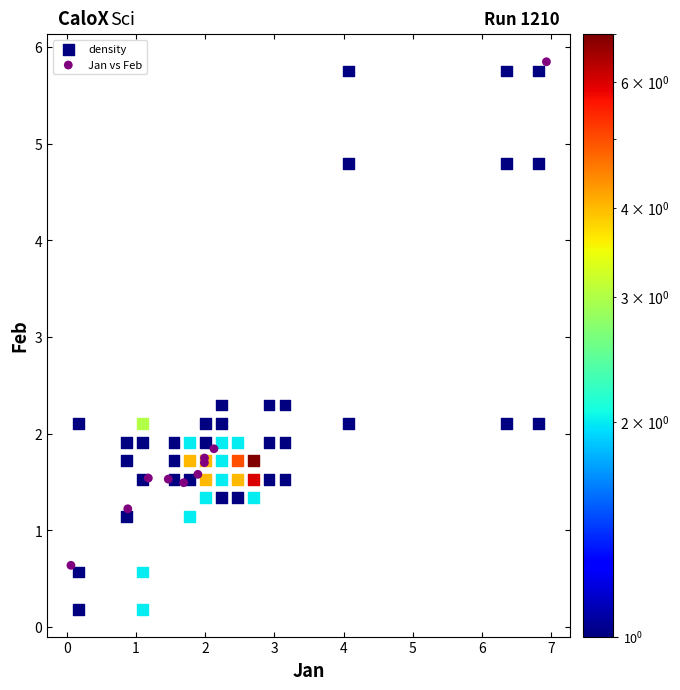

Which series has the largest Y range (max minus min)?

density